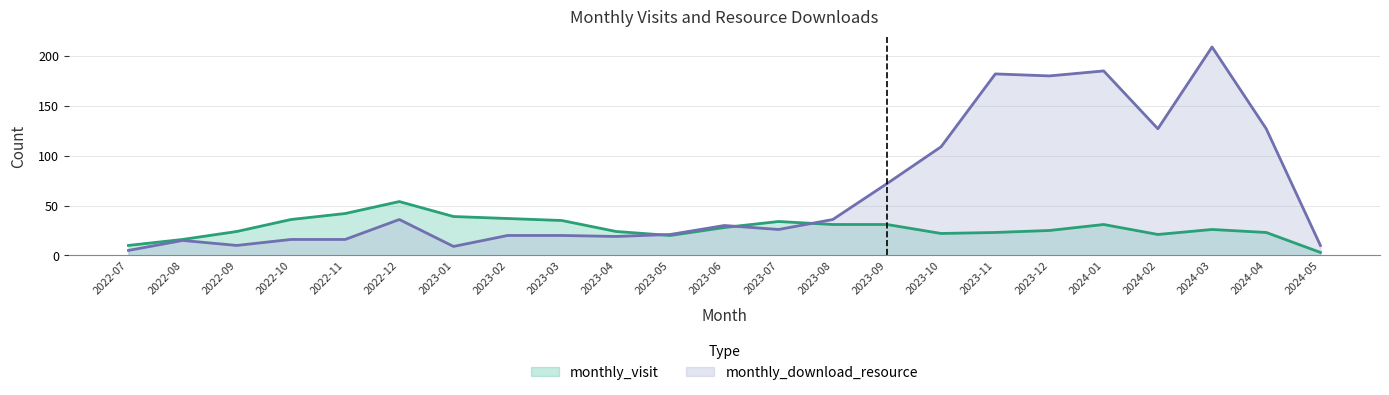

At which label does monthly_download_resource reach its peak?

2024-03